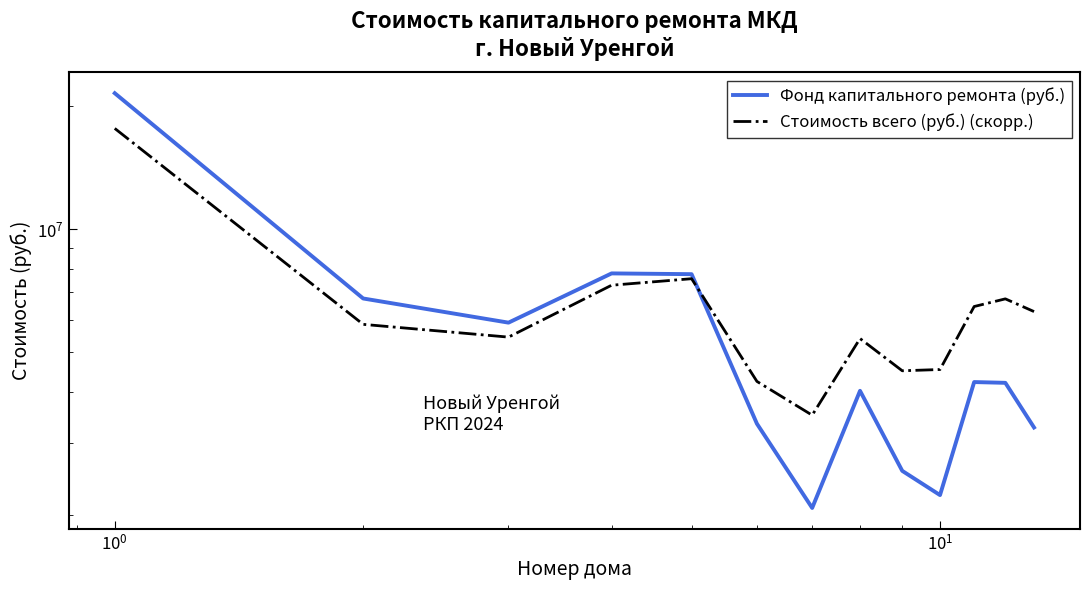

What are all the series names shown in the legend?

Фонд капитального ремонта (руб.), Стоимость всего (руб.) (скорр.)